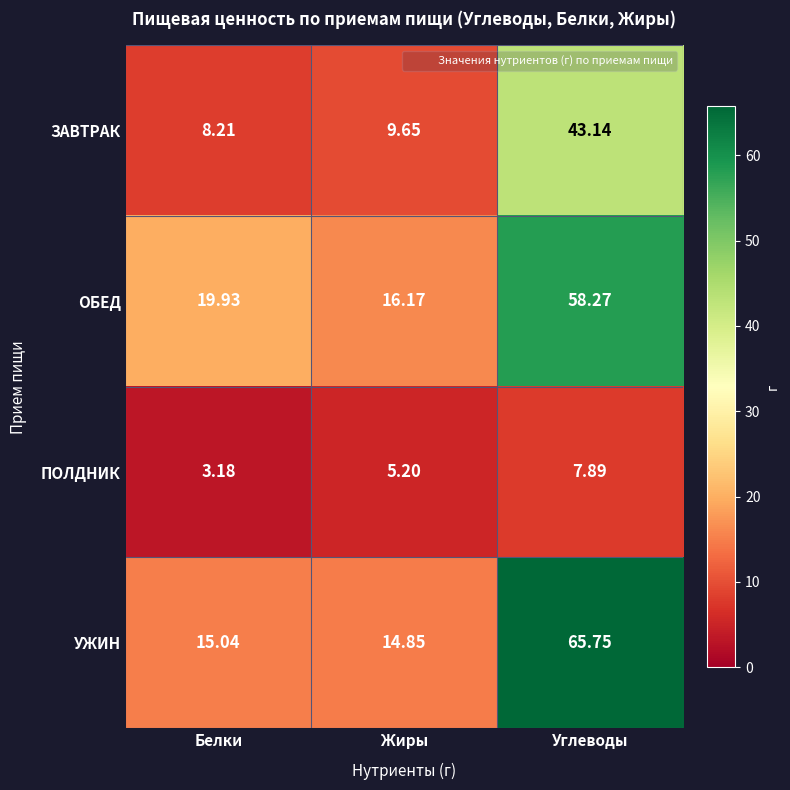

Is the value of ПОЛДНИК at Белки greater than the value of ЗАВТРАК at Жиры?

No